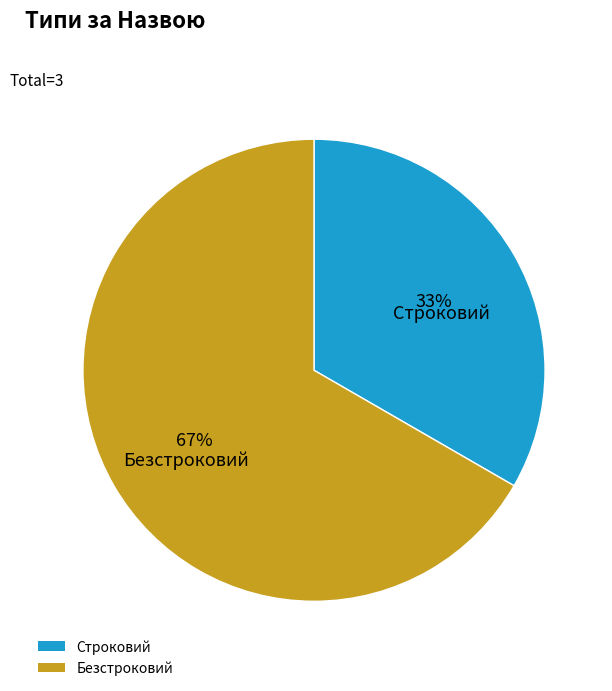

To the nearest percent, what is the combined percentage of Строковий and Безстроковий?

100%